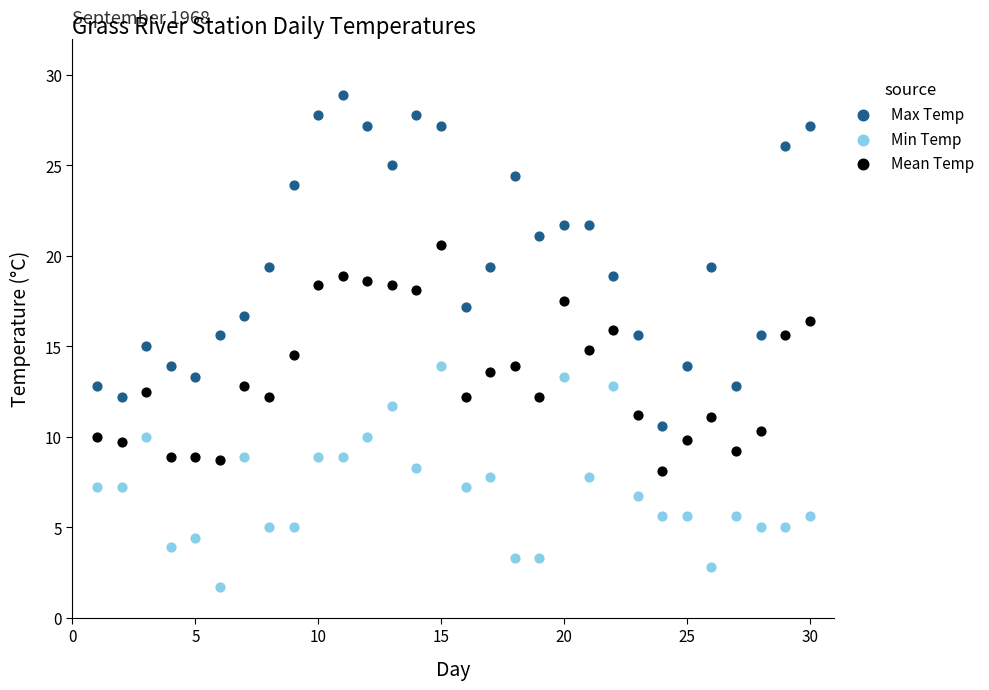

Which series contains the highest Y value?

Max Temp